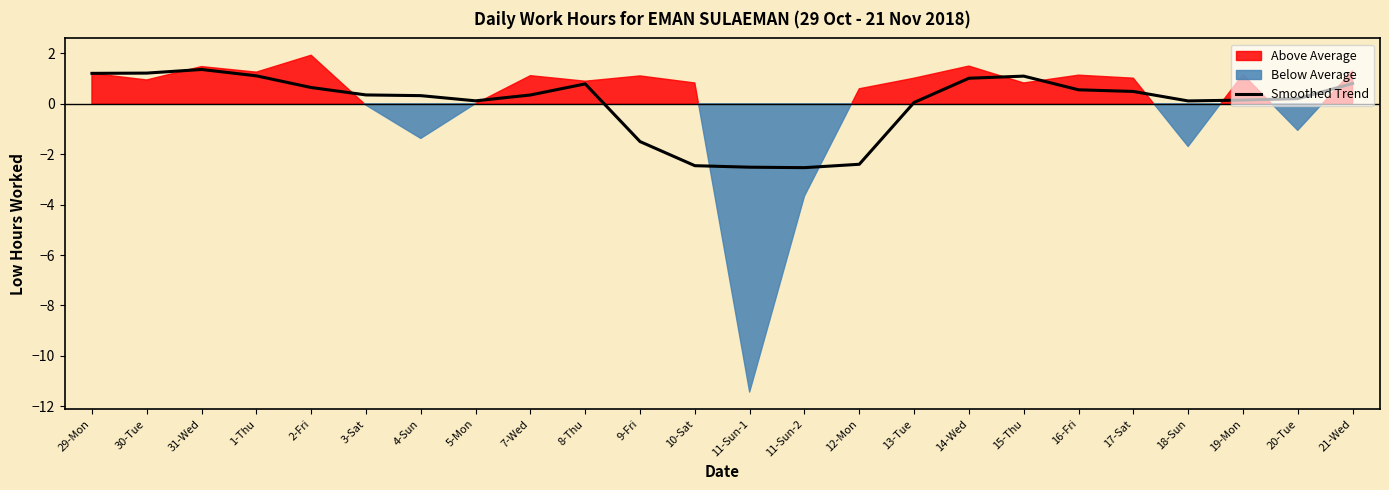

List the labels in order of value, smallest first.

11-Sun-2, 11-Sun-1, 10-Sat, 12-Mon, 9-Fri, 13-Tue, 18-Sun, 5-Mon, 19-Mon, 20-Tue, 4-Sun, 7-Wed, 3-Sat, 17-Sat, 16-Fri, 2-Fri, 8-Thu, 21-Wed, 14-Wed, 15-Thu, 1-Thu, 29-Mon, 30-Tue, 31-Wed